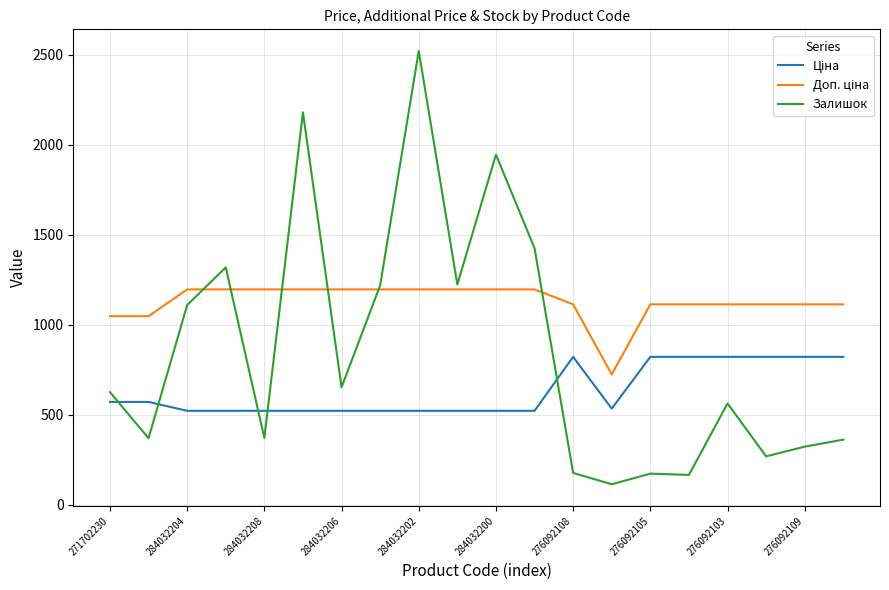

Which series has the widest spread of values?

Залишок